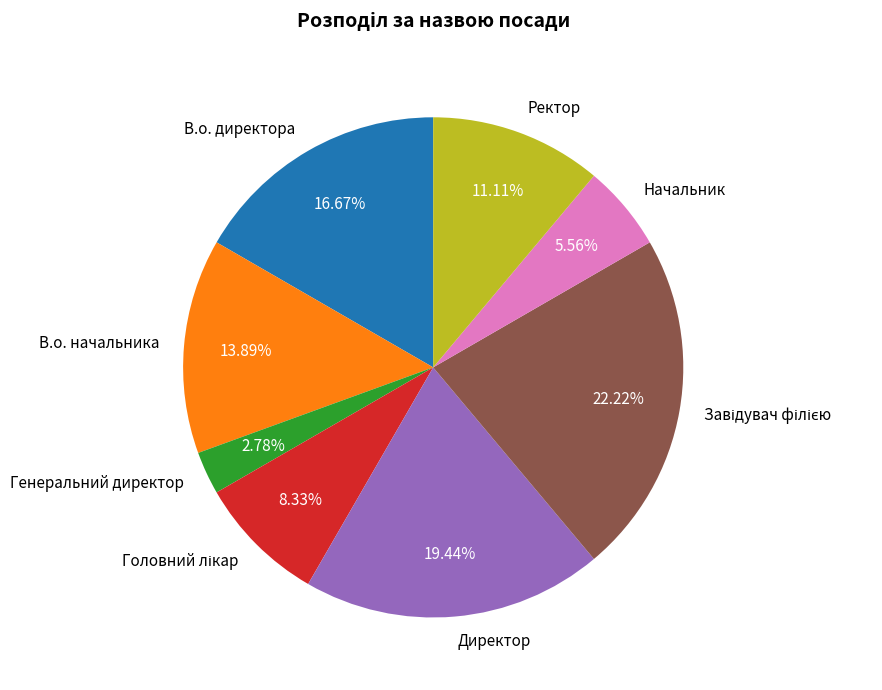

Which category has the smallest portion of the pie?

Генеральний директор